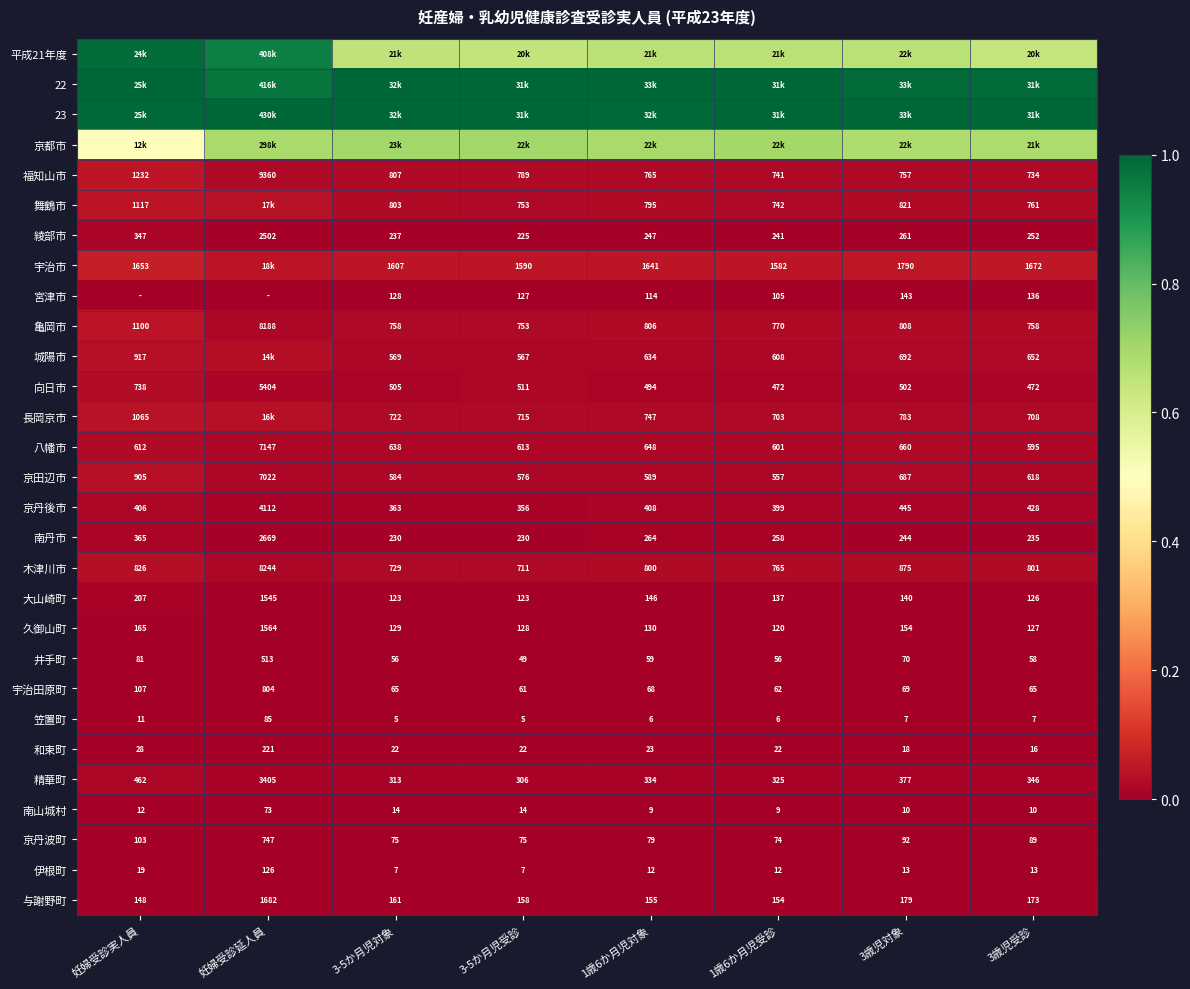

Between 1歳6か月児対象 and 妊婦受診延人員, which is larger?

妊婦受診延人員